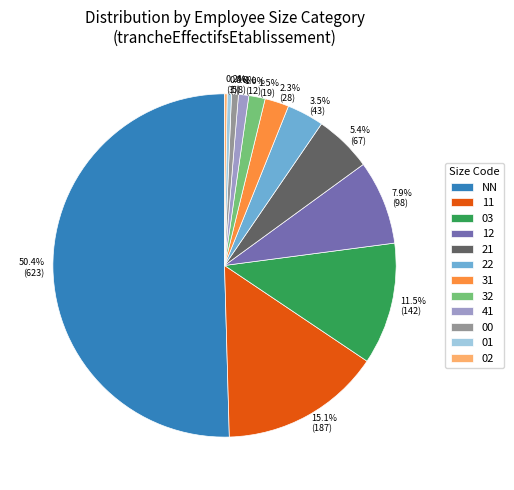

Which category accounts for the majority?

NN